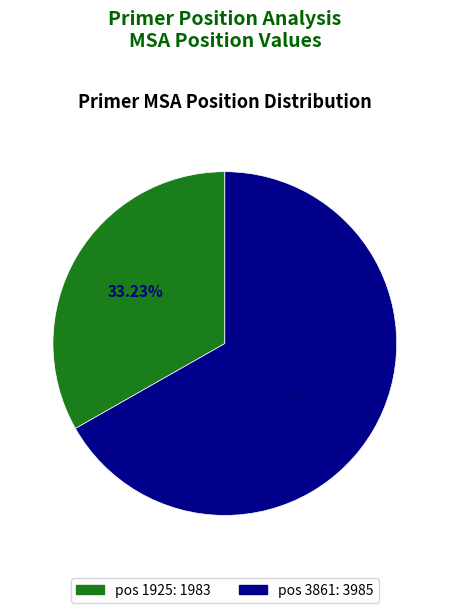

To the nearest percent, what is the average slice percentage?

50%